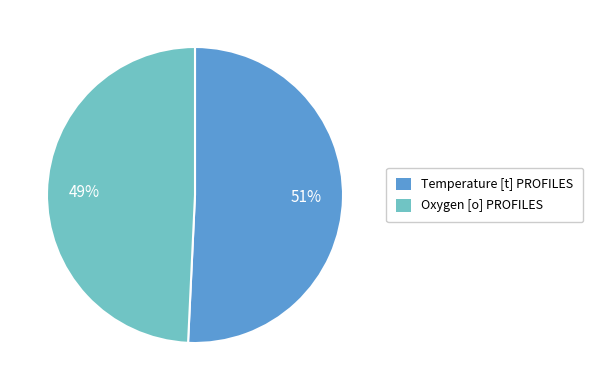

Which slice represents more than half of the pie?

Temperature [t] PROFILES